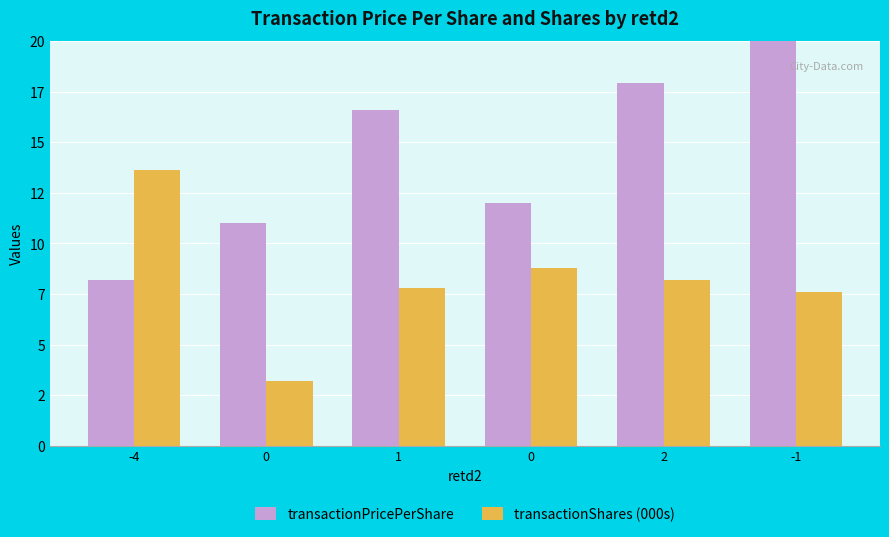

What is the total value across all series at -1?

30.8